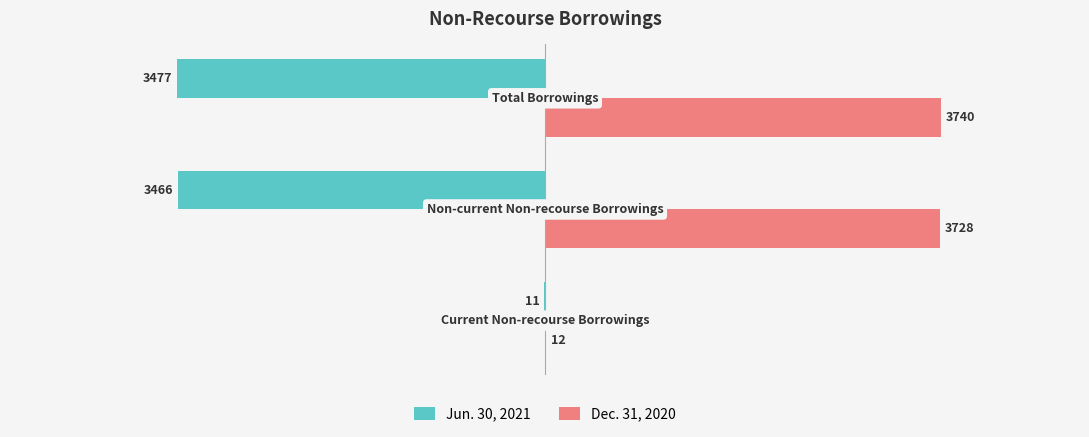

Which series has the largest total across all categories?

Dec. 31, 2020